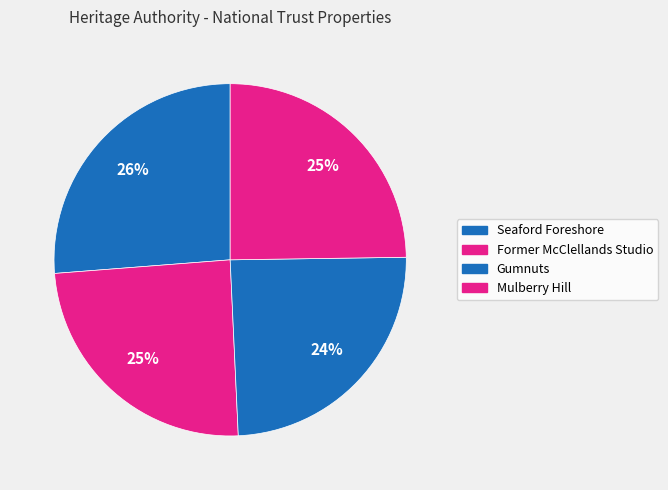

Which slice is the largest?

Seaford Foreshore